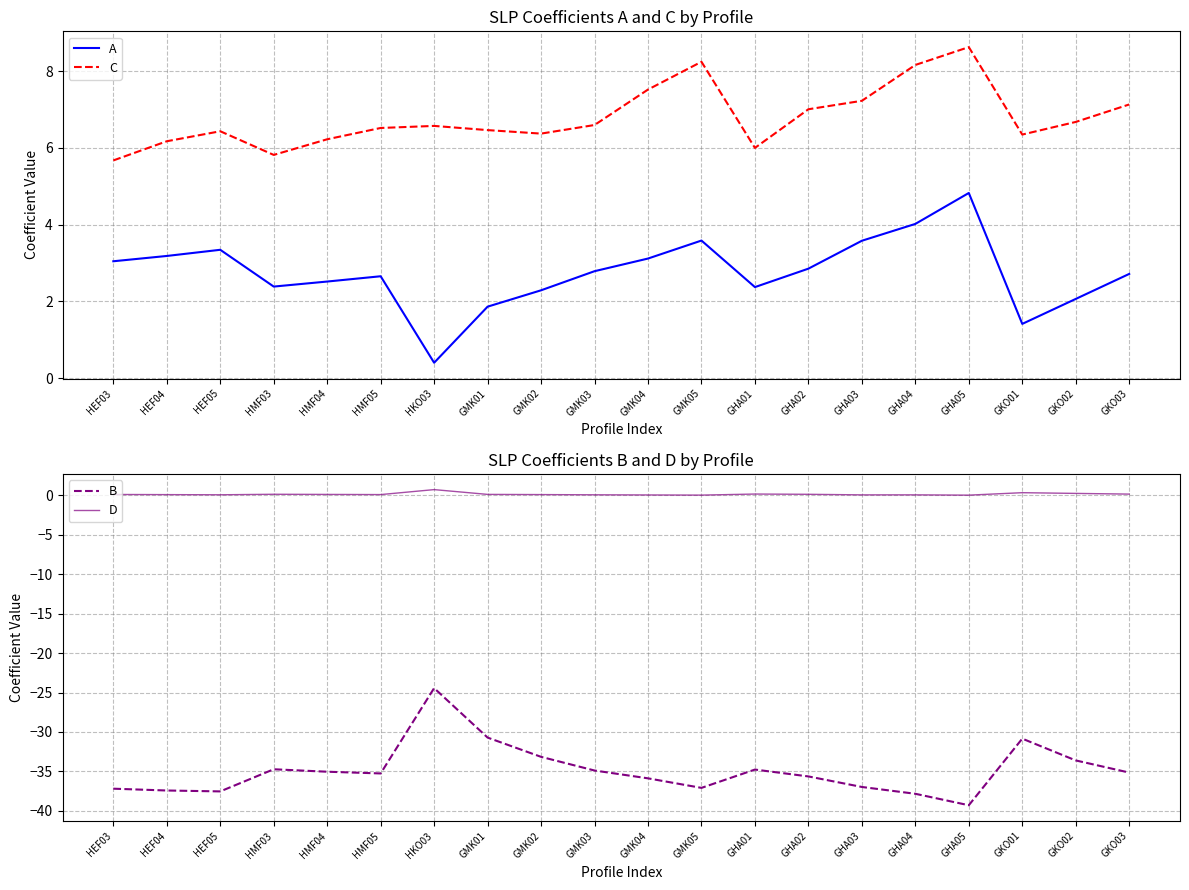

What is the minimum value shown in the chart?

-39.3